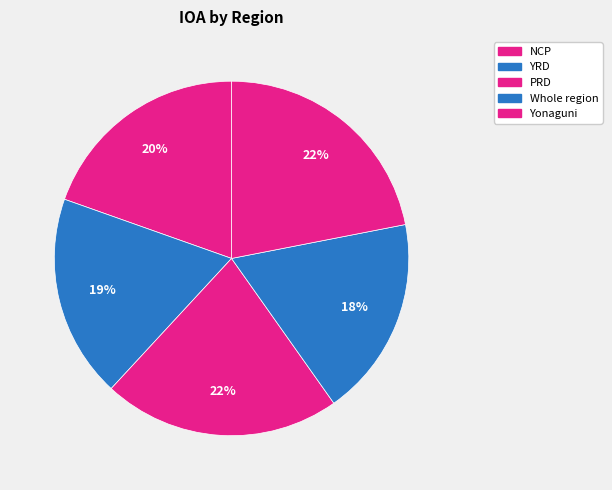

Does Whole region account for over 50% of the chart?

No